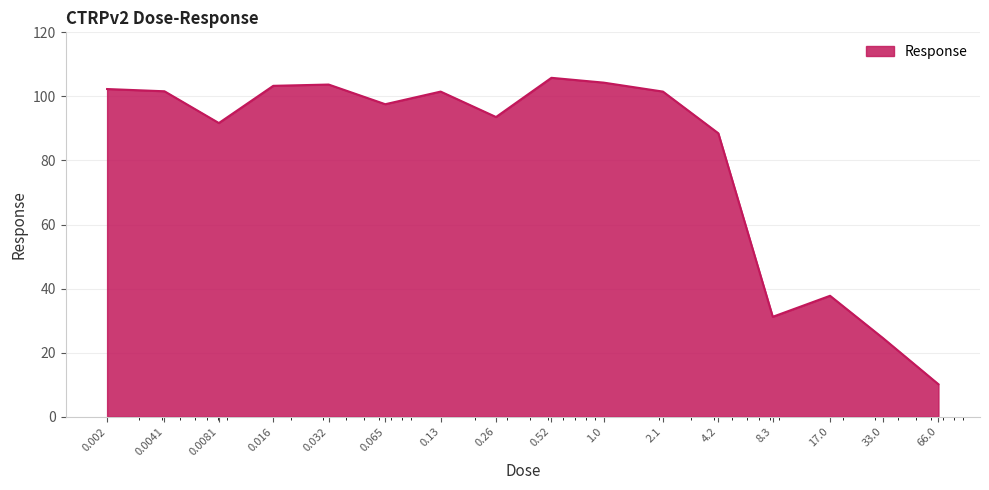

Does the chart have visible grid lines?

Yes